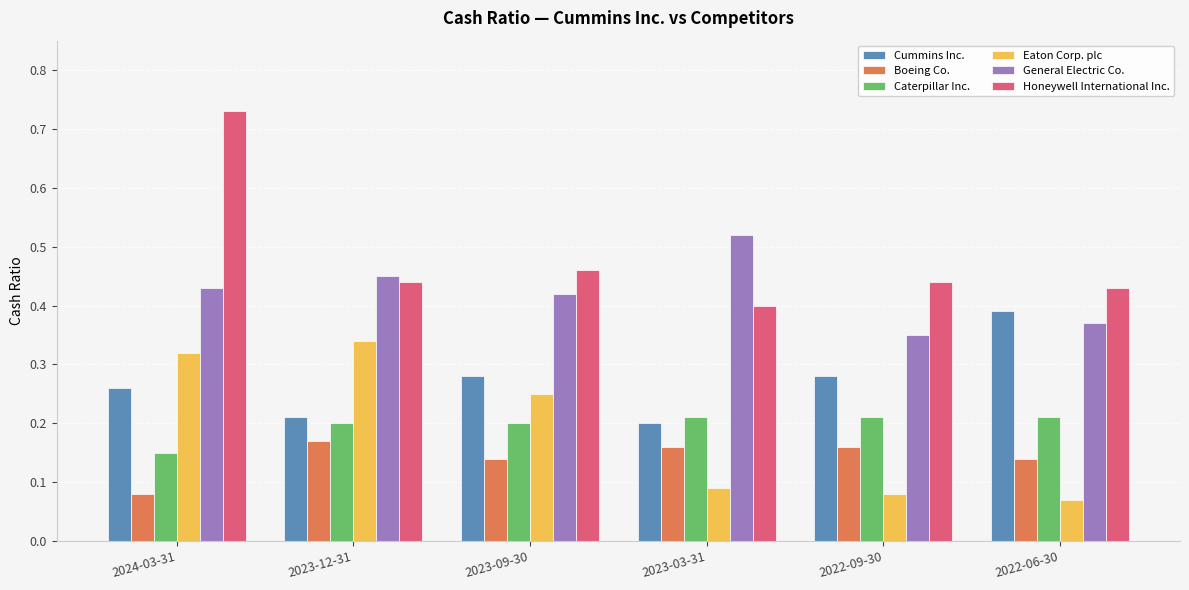

At which category is the sum across all series the highest?

2024-03-31